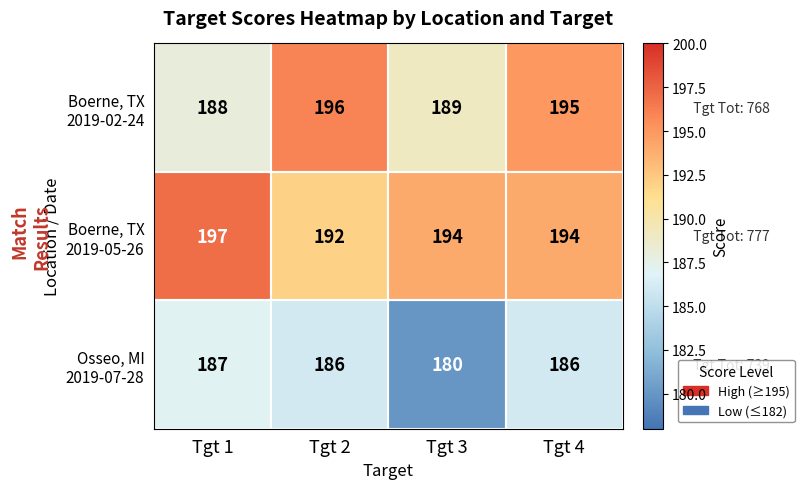

What is the spread (max minus min) of values at Tgt 3?

14